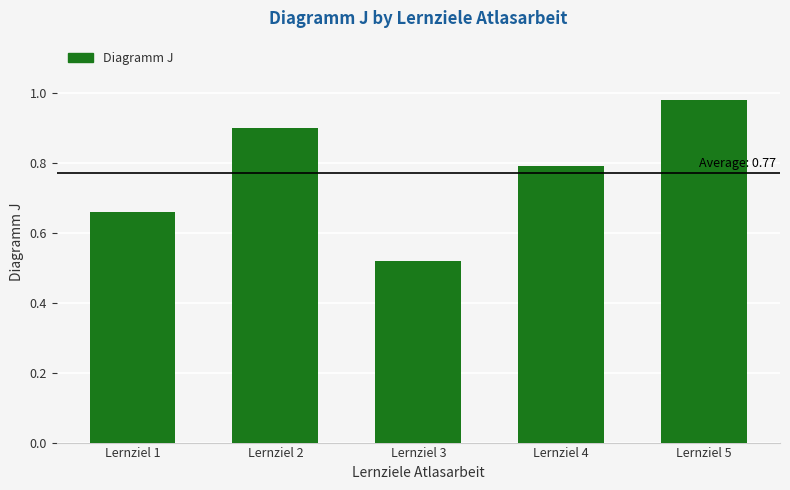

What is the sum of the values at Lernziel 2 and Lernziel 3?

1.4